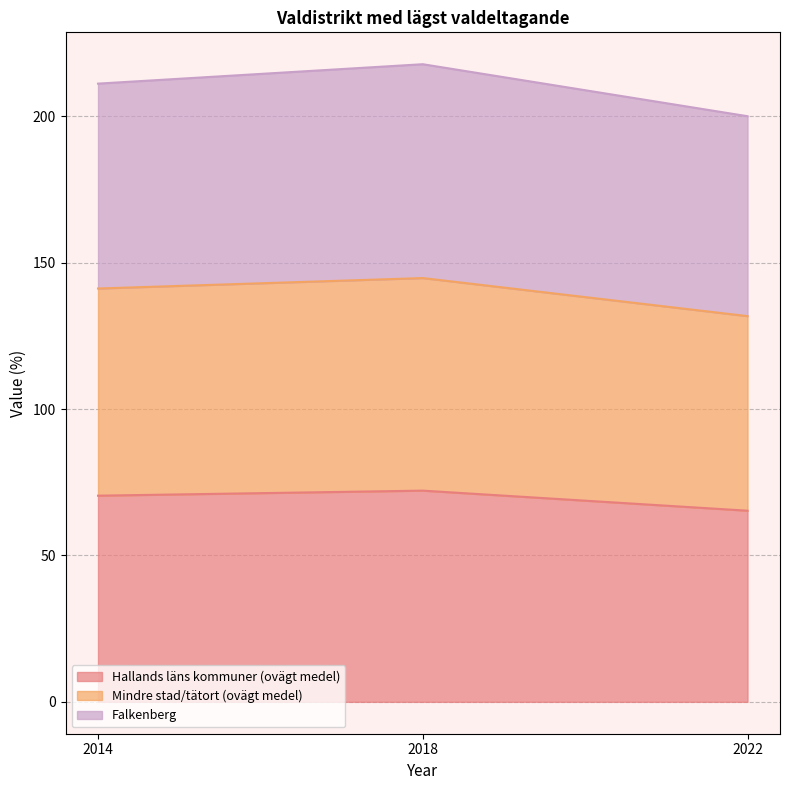

Between 2018 and 2022, which series saw the biggest shift?

Mindre stad/tätort (ovägt medel)